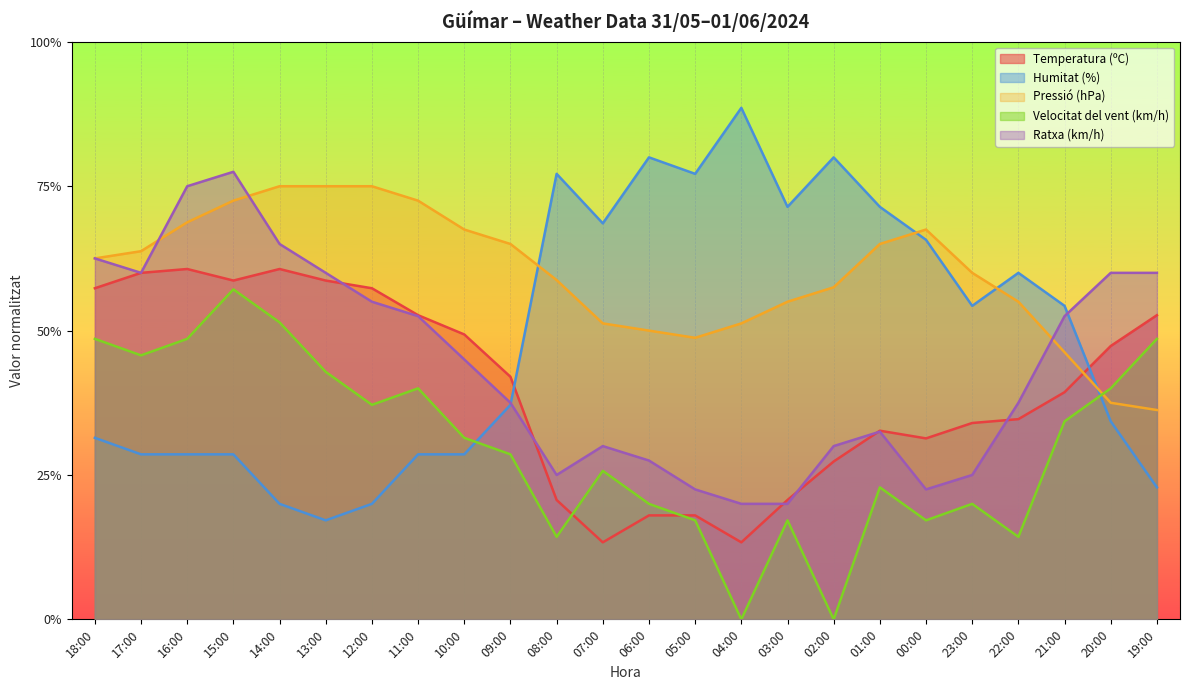

How many data points does each series have?

24